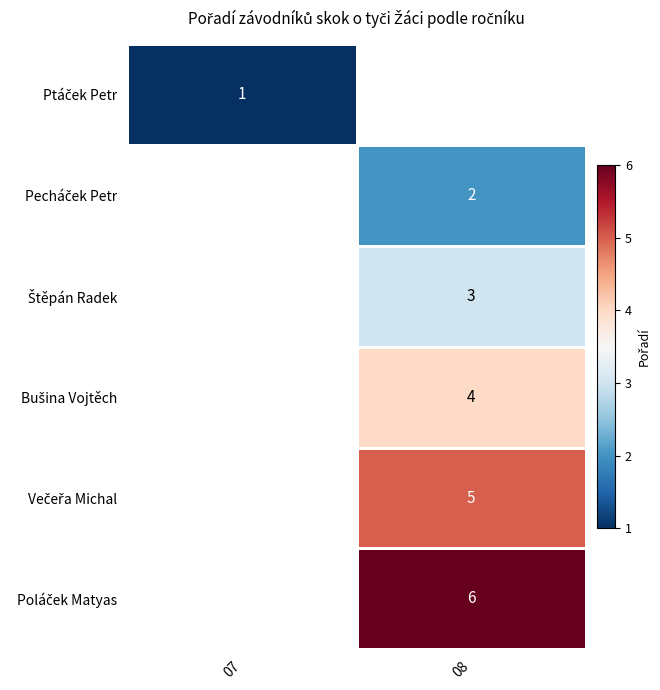

At which label is Ptáček Petr closest to 1?

07